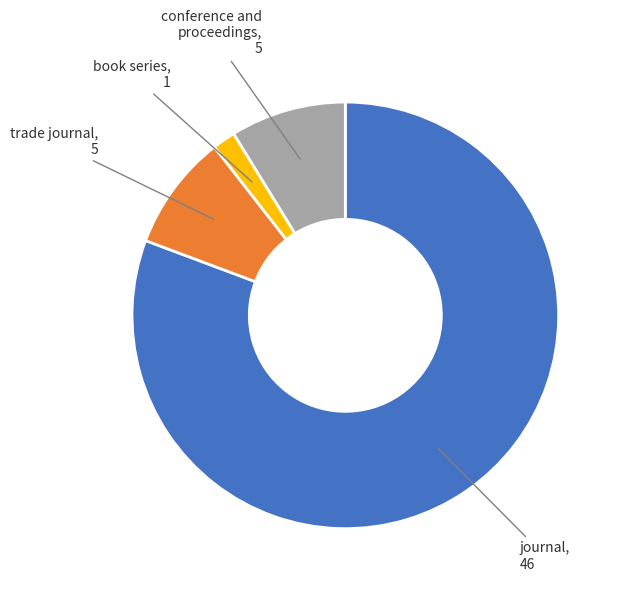

Does any single category account for the majority?

Yes